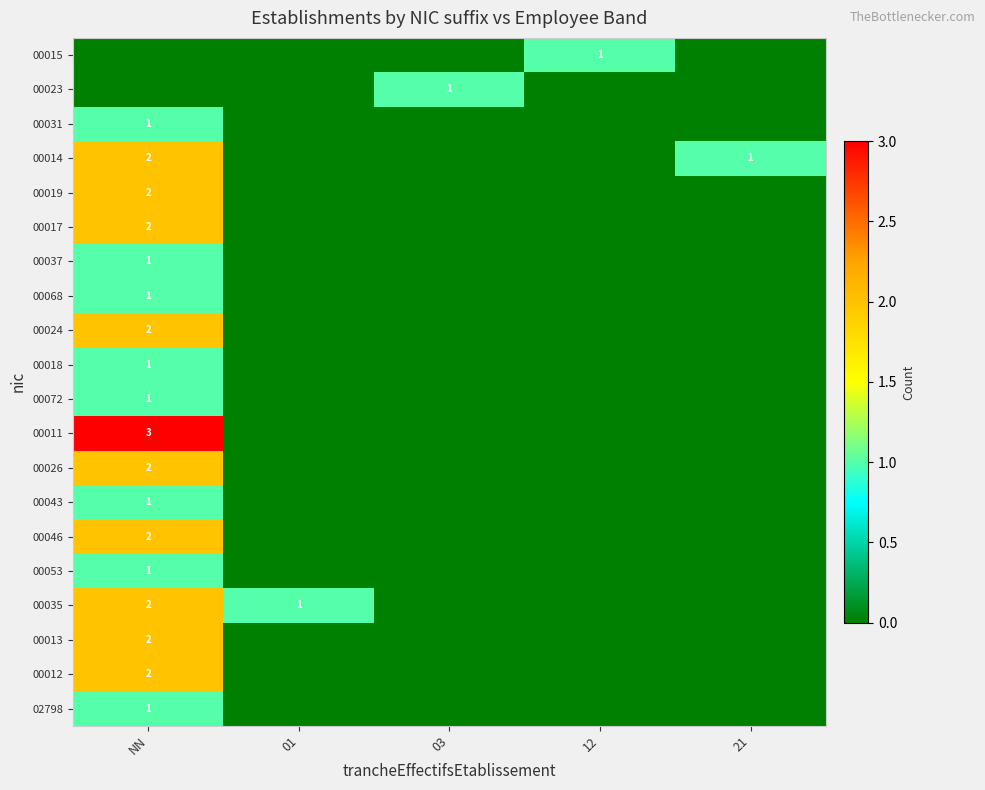

What is the spread (max minus min) of values at NN?

3